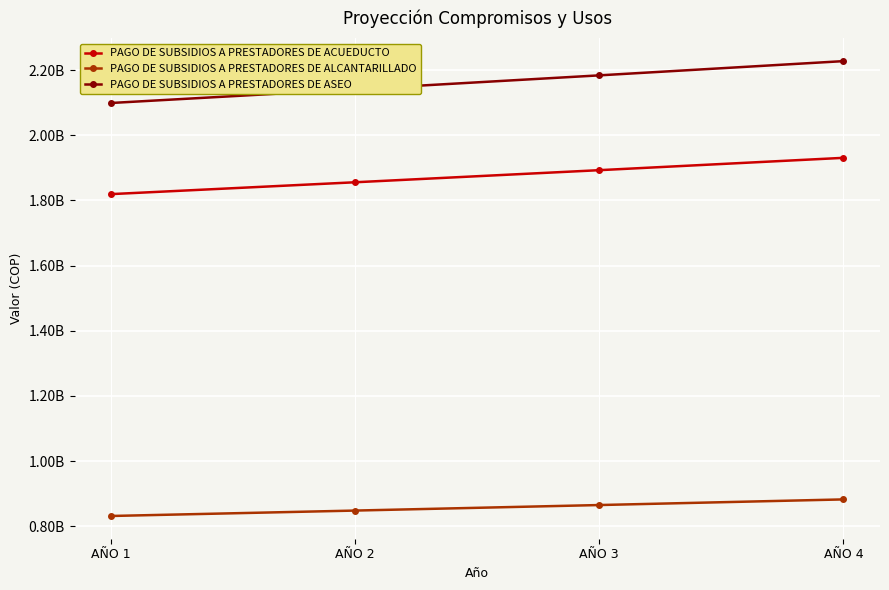

At which label is PAGO DE SUBSIDIOS A PRESTADORES DE ASEO closest to 2163632224?

AÑO 3